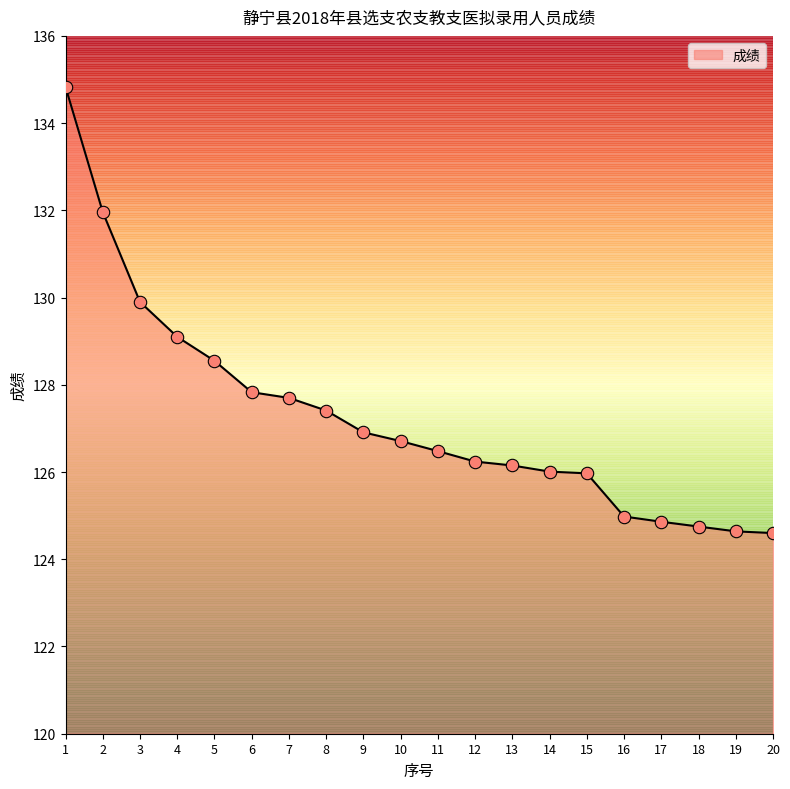

Which has a higher value, 16 or 10?

10